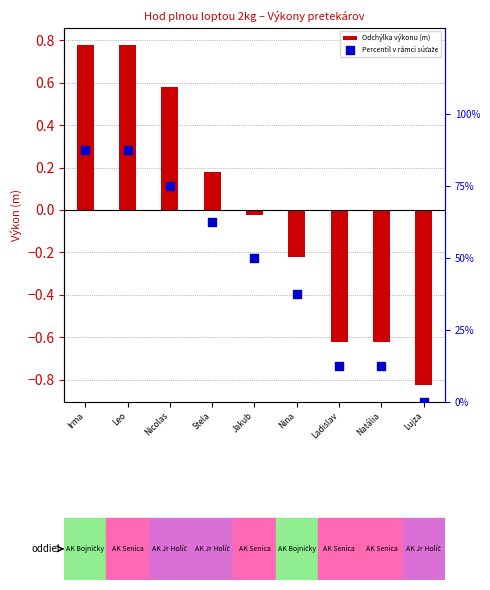

Which series has the largest Y range (max minus min)?

Percentil v rámci súťaže